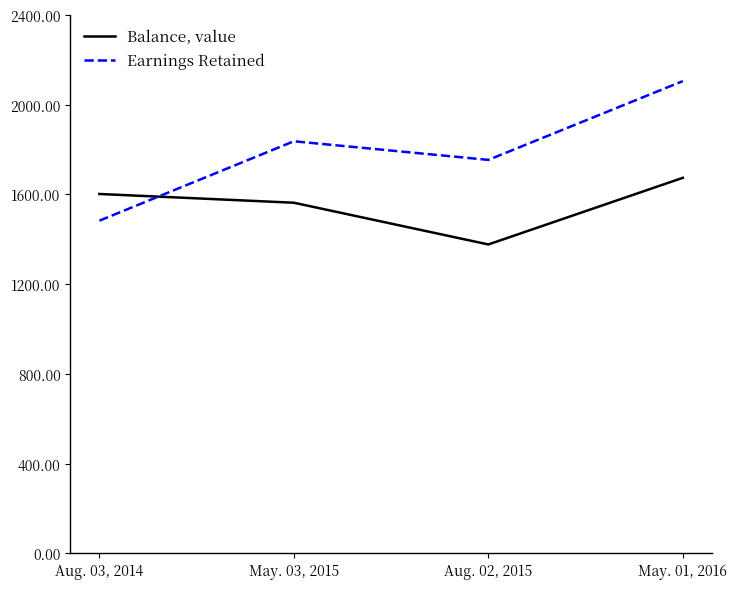

Which series has the widest spread of values?

Earnings Retained